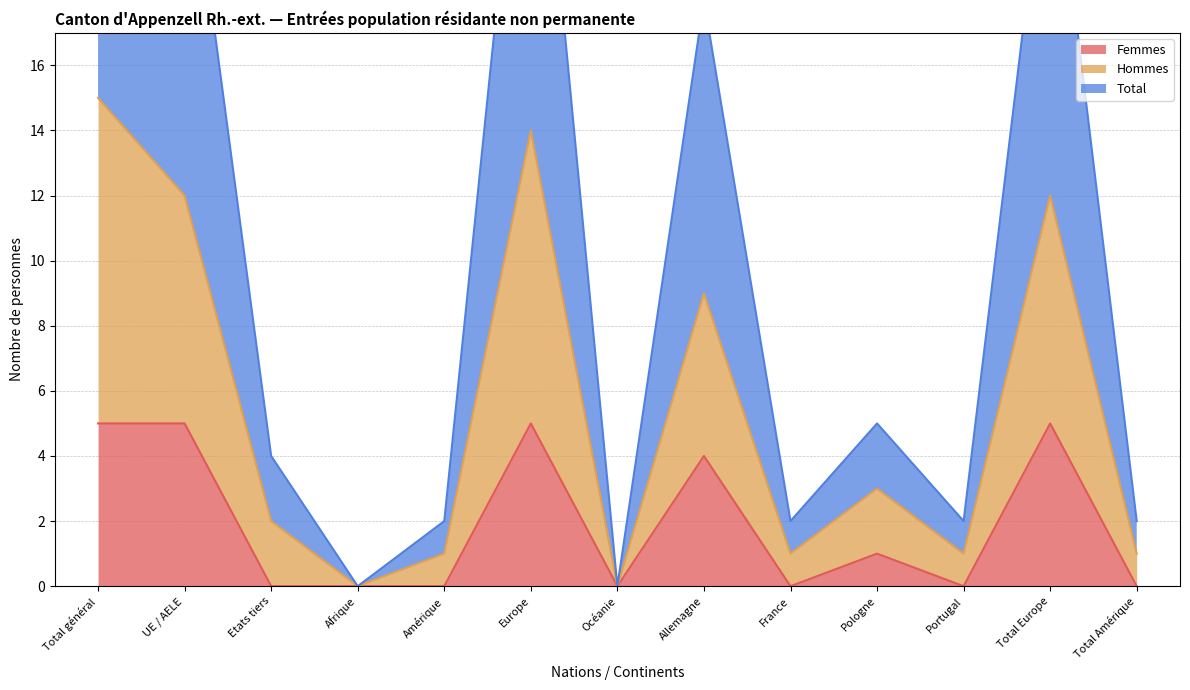

How many positive values does the Hommes series have?

11